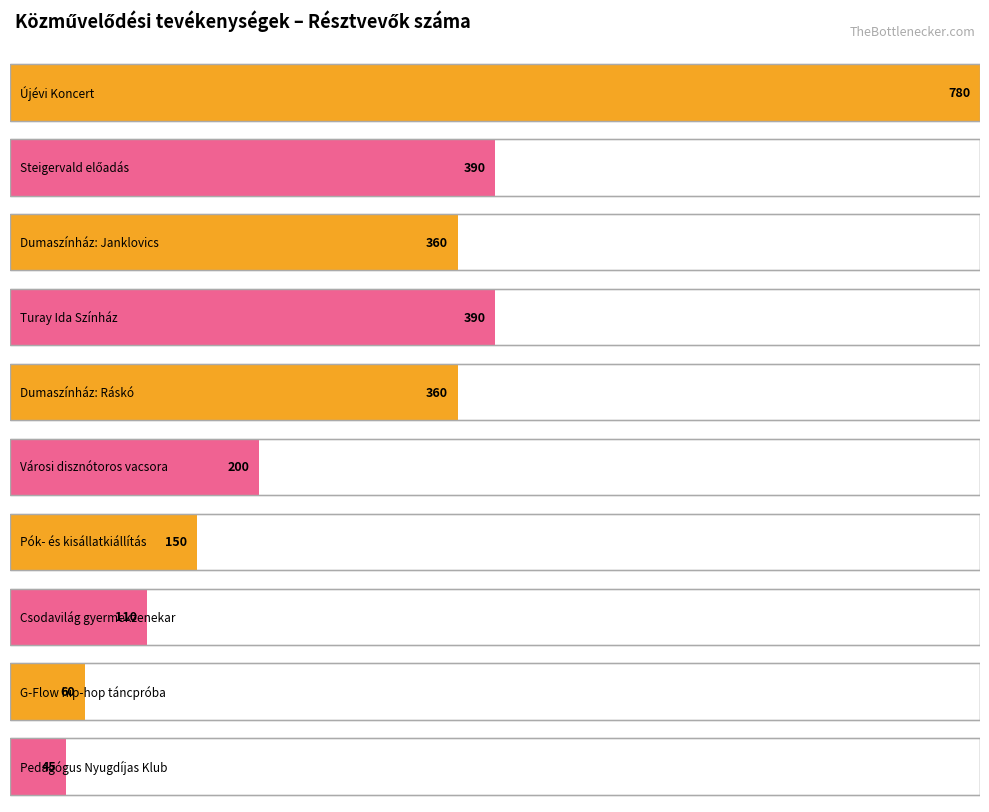

What is the difference between the személyes values at G-Flow hip-hop táncpróba and Városi disznótoros vacsora?

140